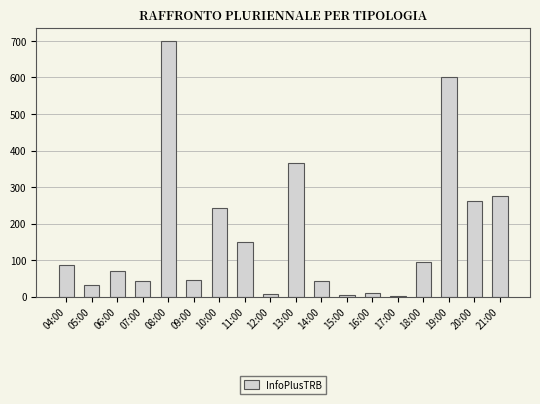

What is the value of the 15th bar from the left?

96